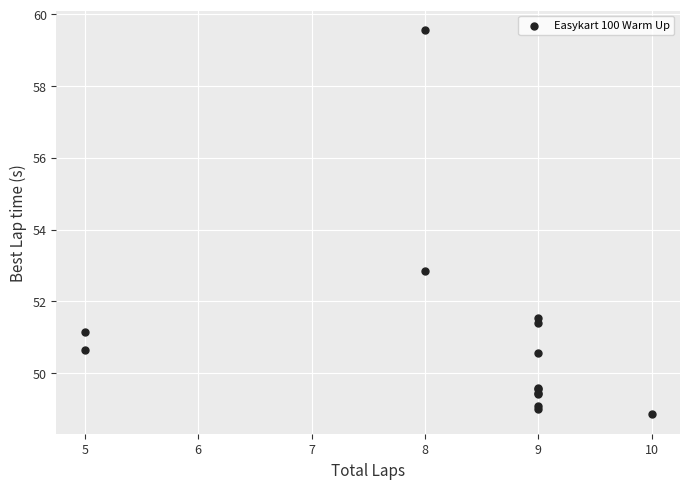

What Y value in the scatter plot is closest to 54?

52.8